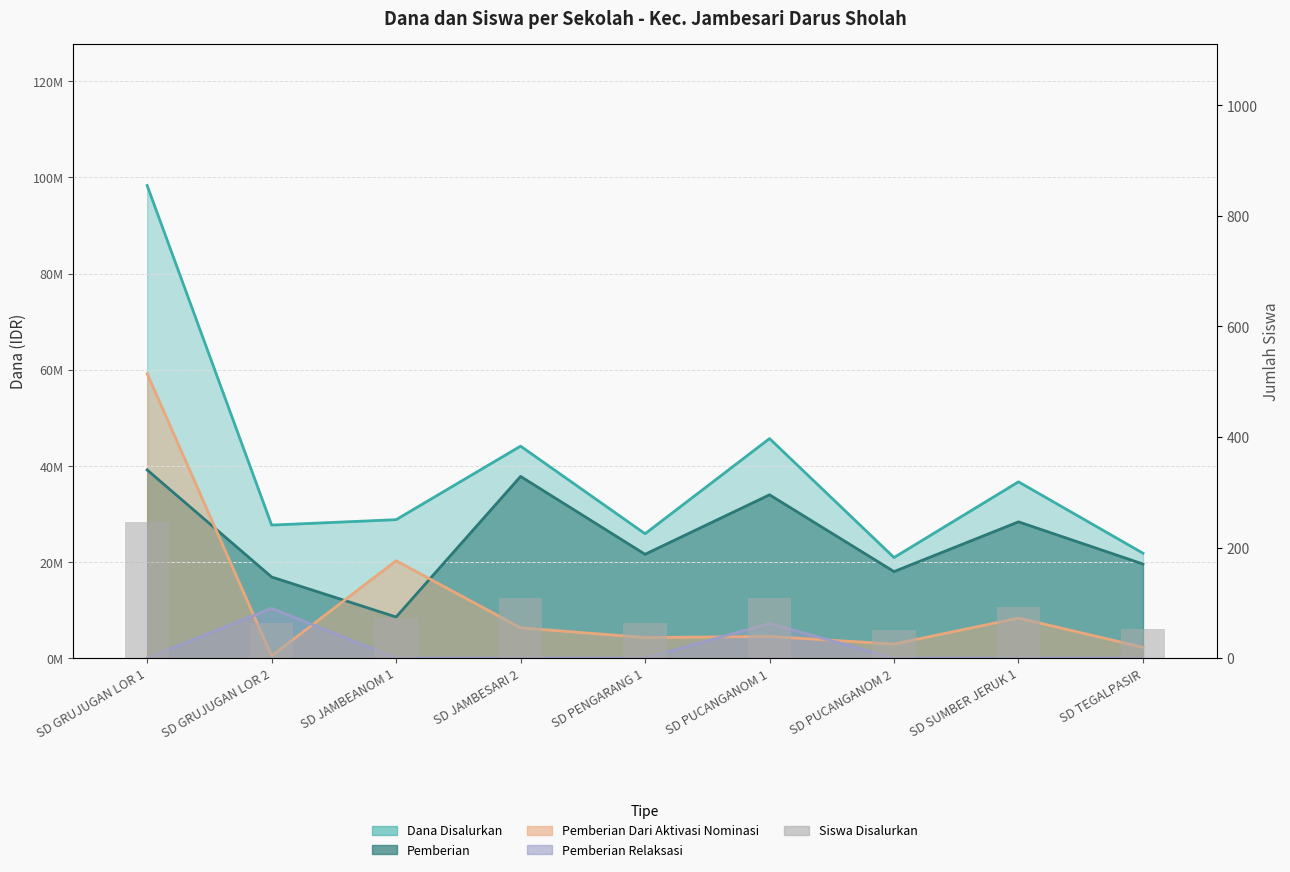

At which category does the chart reach its peak across all series?

SD GRUJUGAN LOR 1